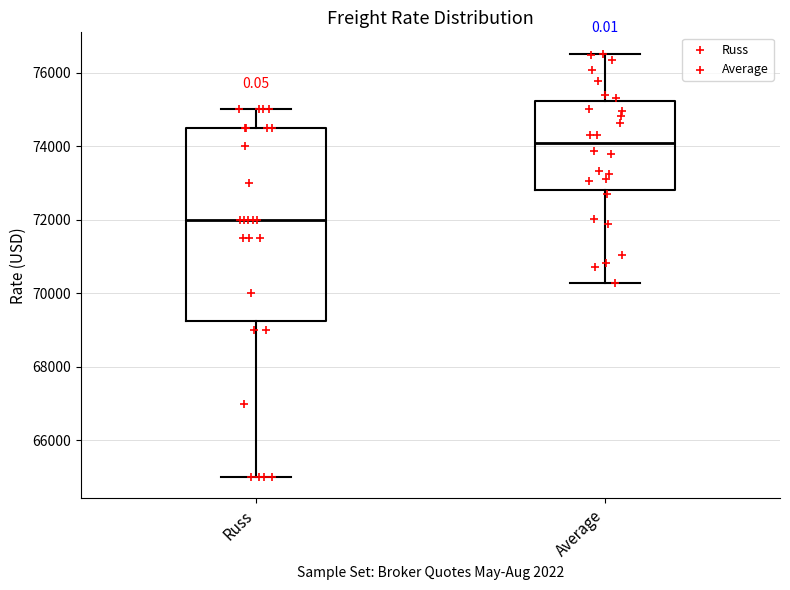

Reading left to right, read every box against the y-axis: the position of its median line, the range the box covers, and the ends of its whiskers. The values are not printed on the chart, so give them approximately, as read against the axis.

Russ: median 72000, box 69200 to 74600, whiskers 65000 to 75000
Average: median 74000, box 72800 to 75200, whiskers 70200 to 76600